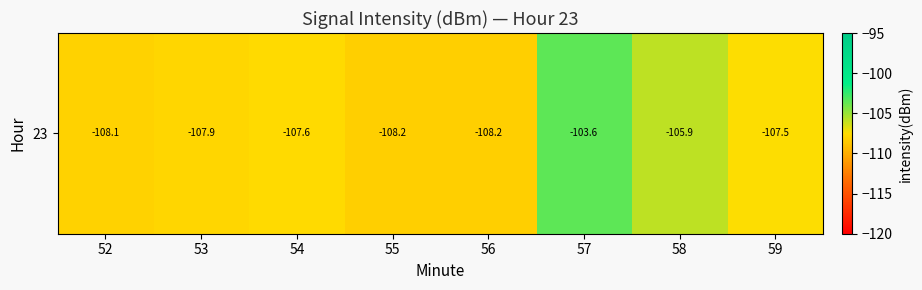

What is the average value?

-107.1